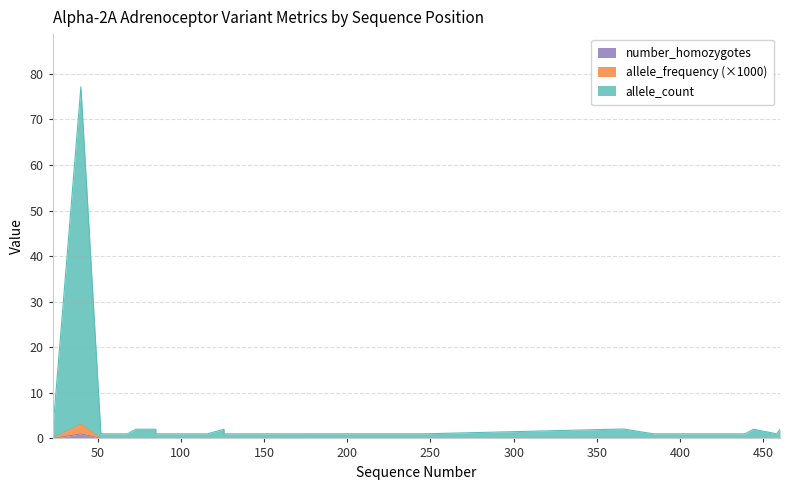

What is the sum of all allele_frequency values?

3.5